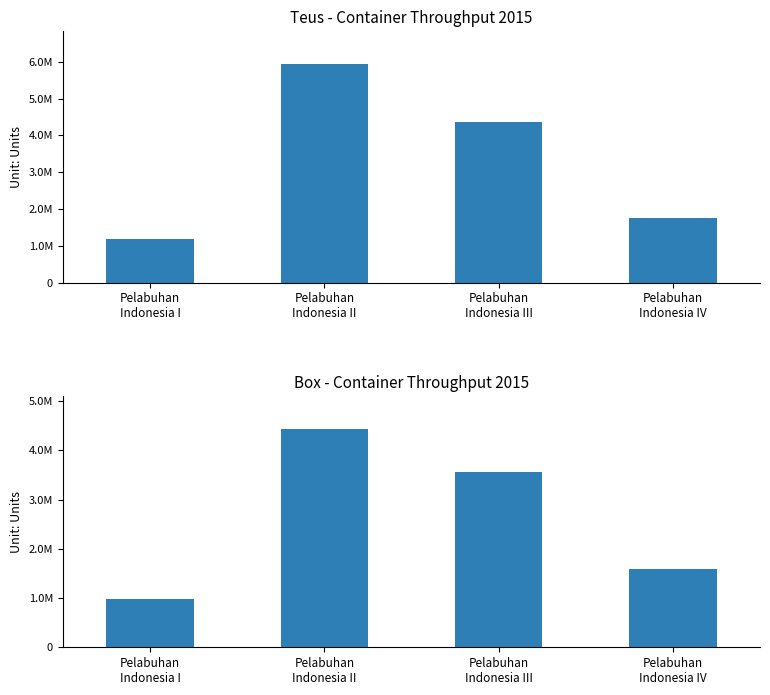

Between Pelabuhan
Indonesia I and Pelabuhan
Indonesia II, which series saw the biggest shift?

Teus